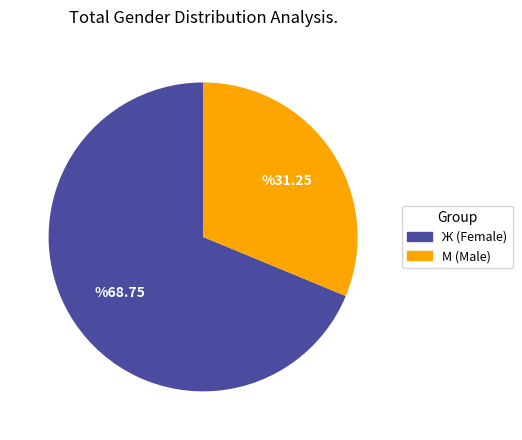

Between М and Ж, which is larger?

Ж